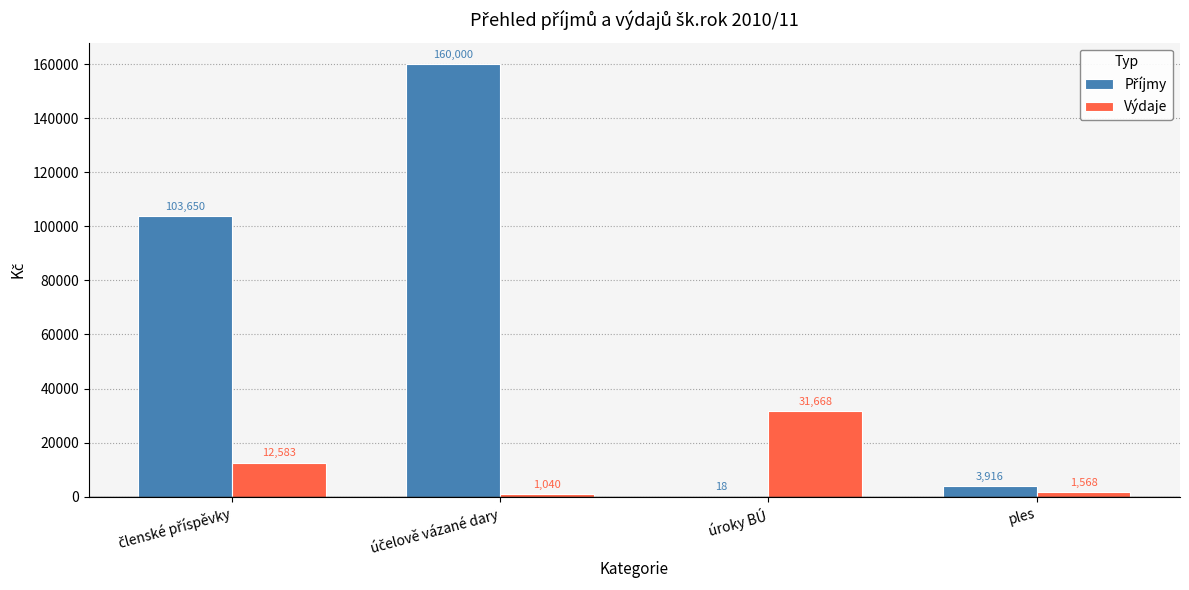

Which series changed the most between úroky BÚ and ples?

Výdaje